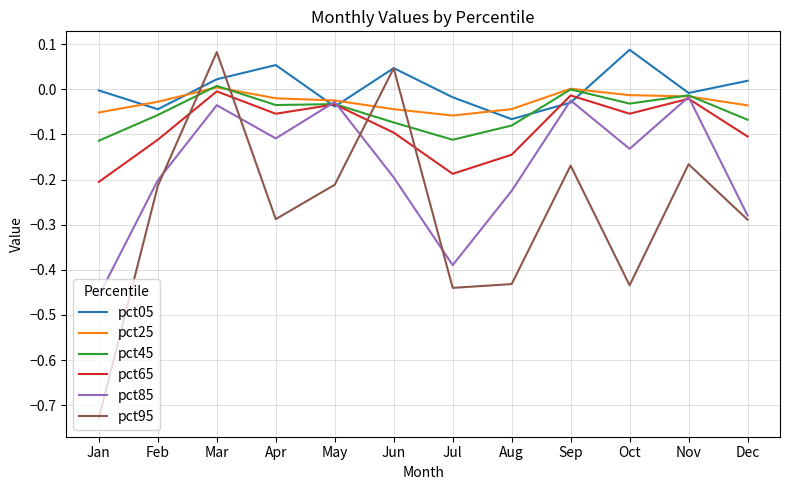

True or false: pct05 and pct95 intersect in this chart.

True